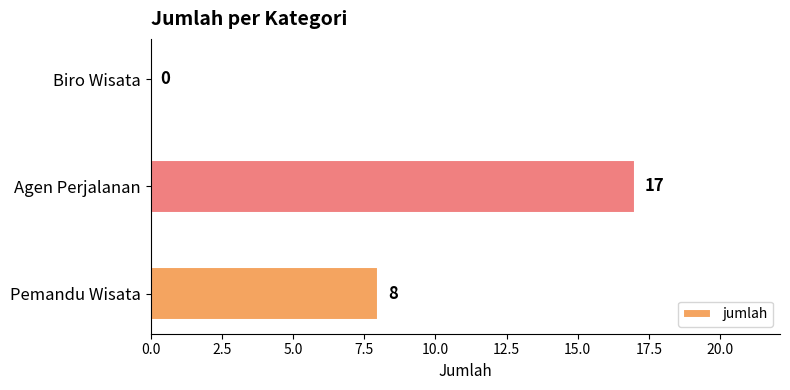

Are the bars horizontal?

Yes